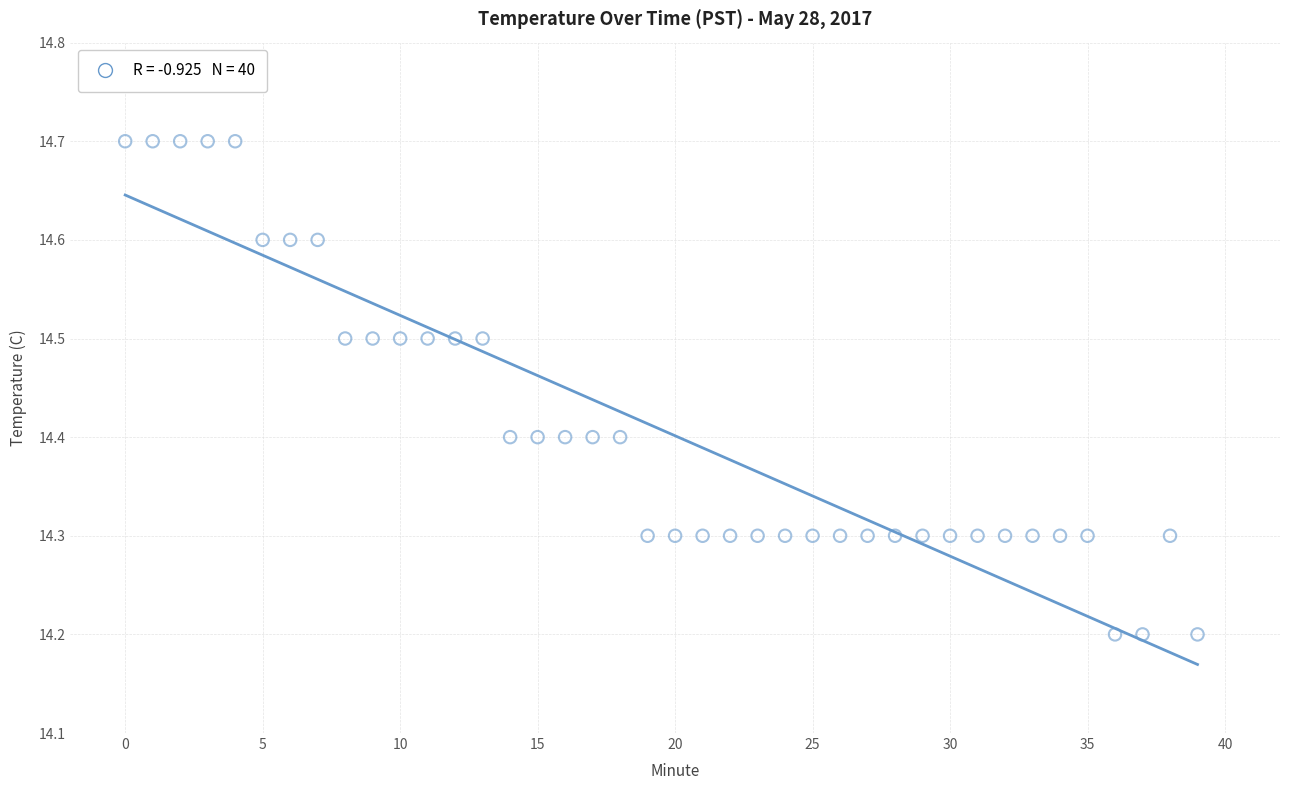

What is the range of Y values (max minus min)?

0.5